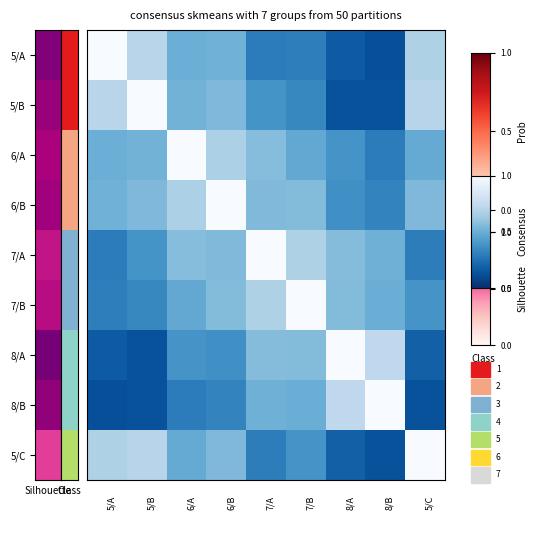

How many categories are shown in the chart?

9